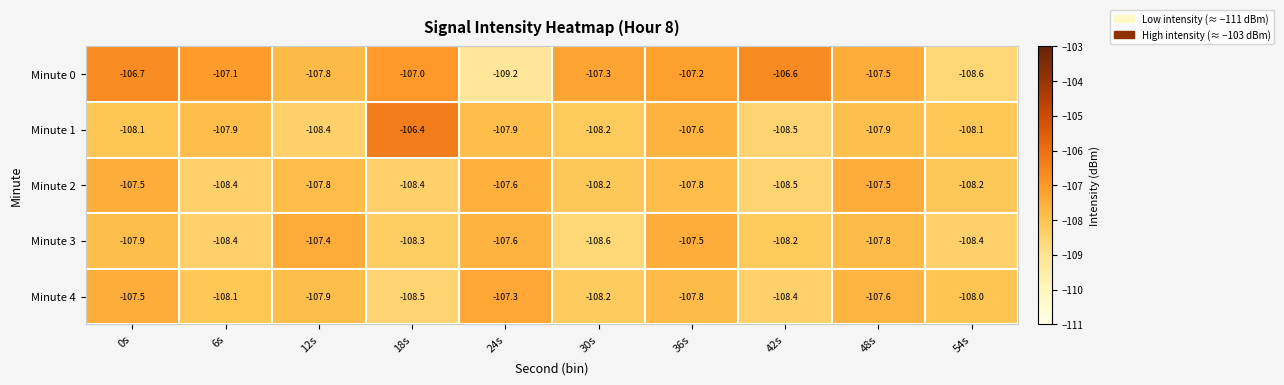

What is the difference between the highest and lowest values at 30s?

1.3